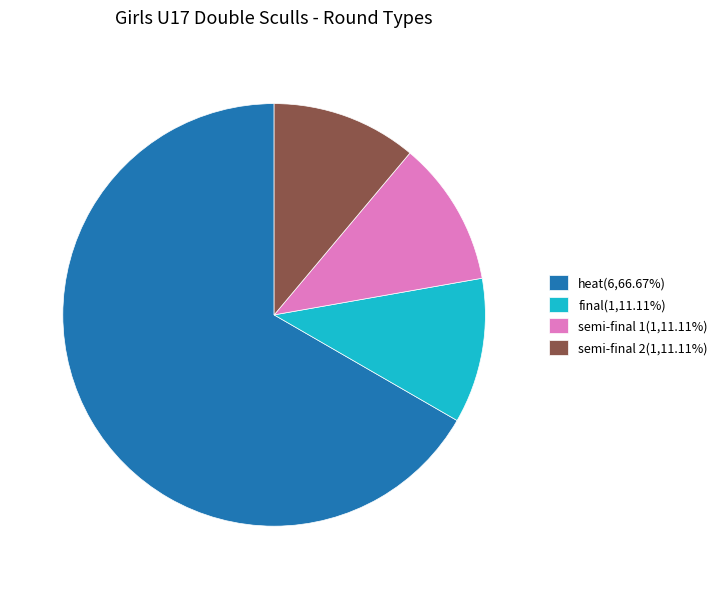

How many slices are in this pie chart?

4